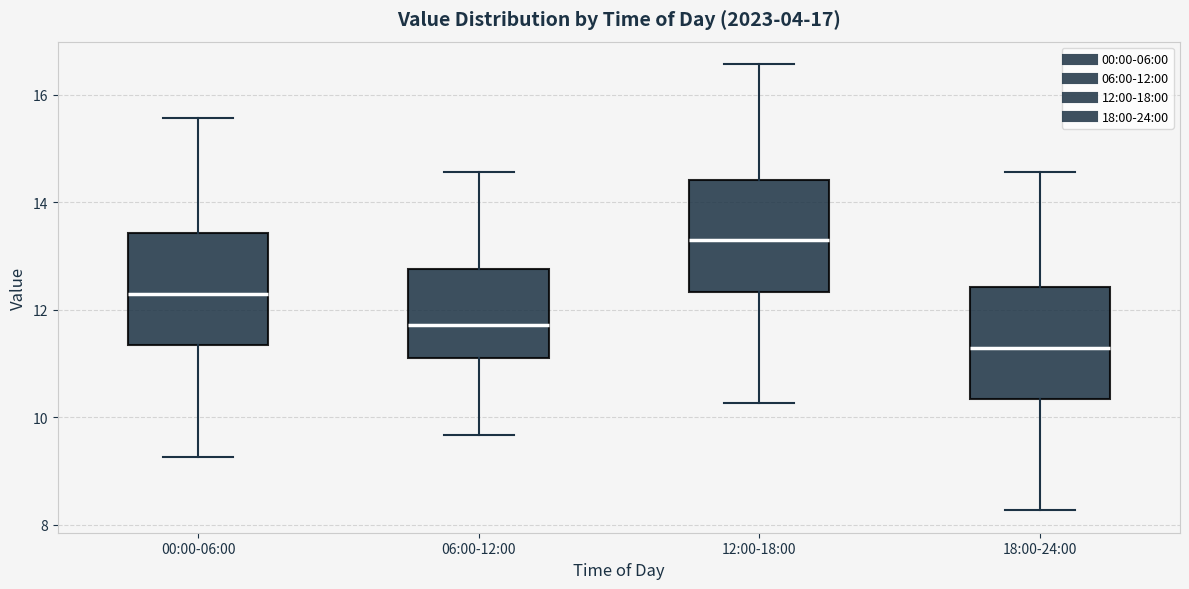

Which box has the lowest median line?

18:00-24:00